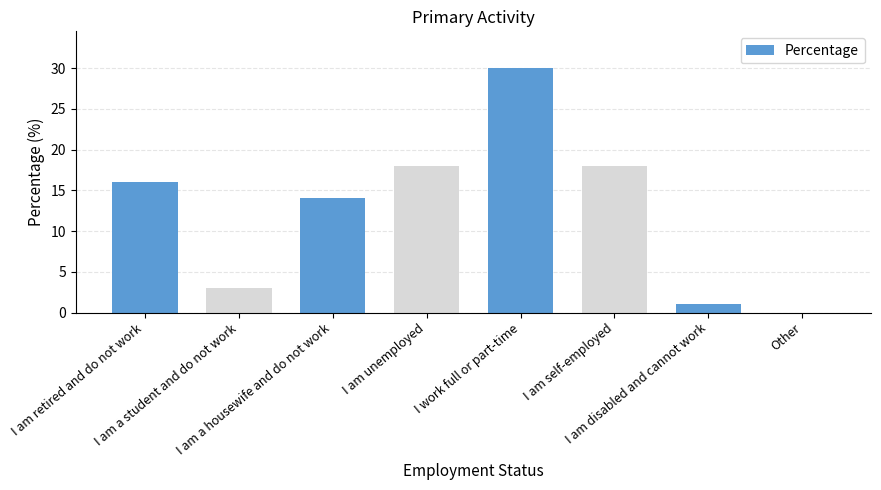

What is the sum of all values?

100